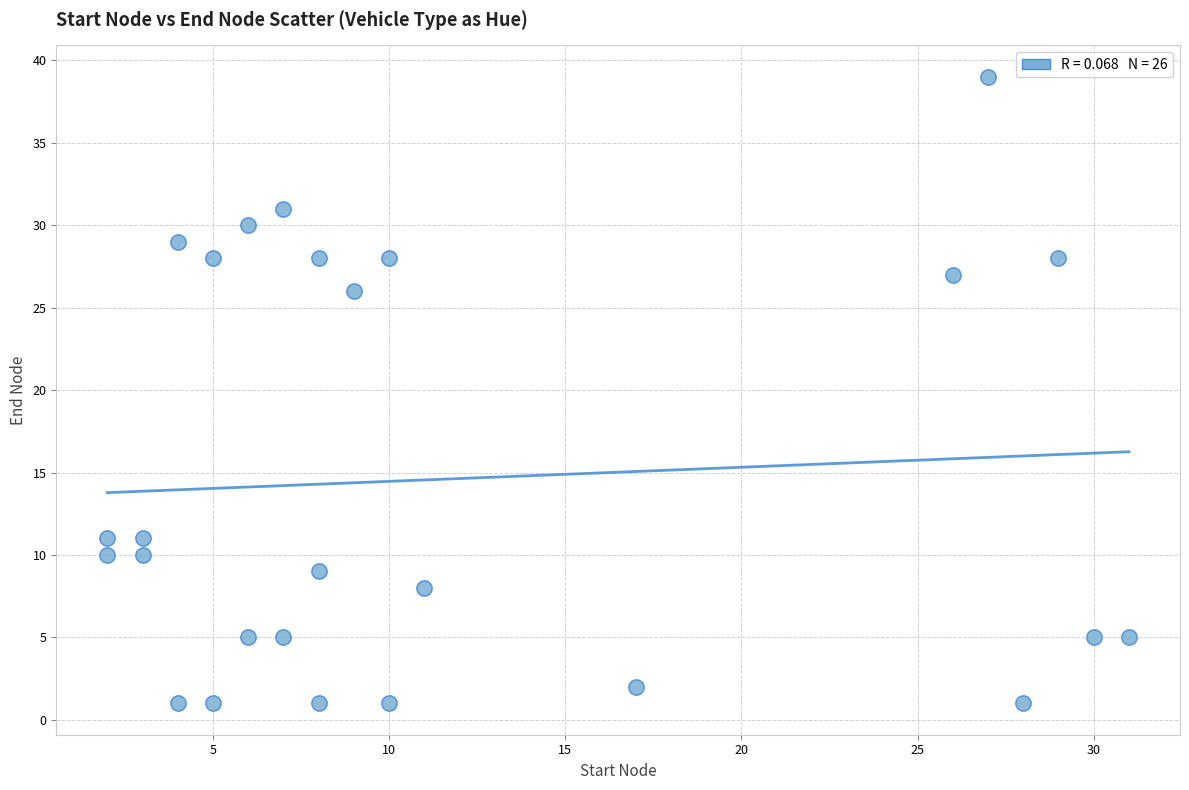

What is the range of X values (max minus min)?

29